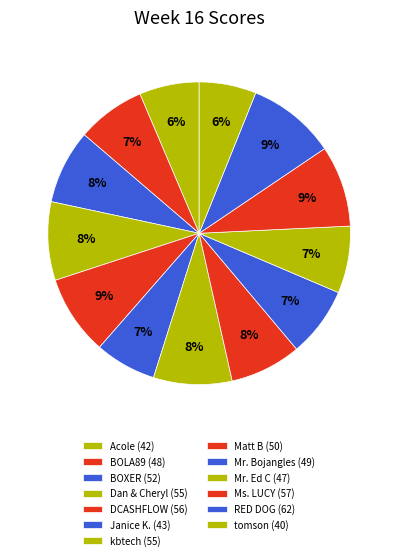

How many slices are in this pie chart?

13